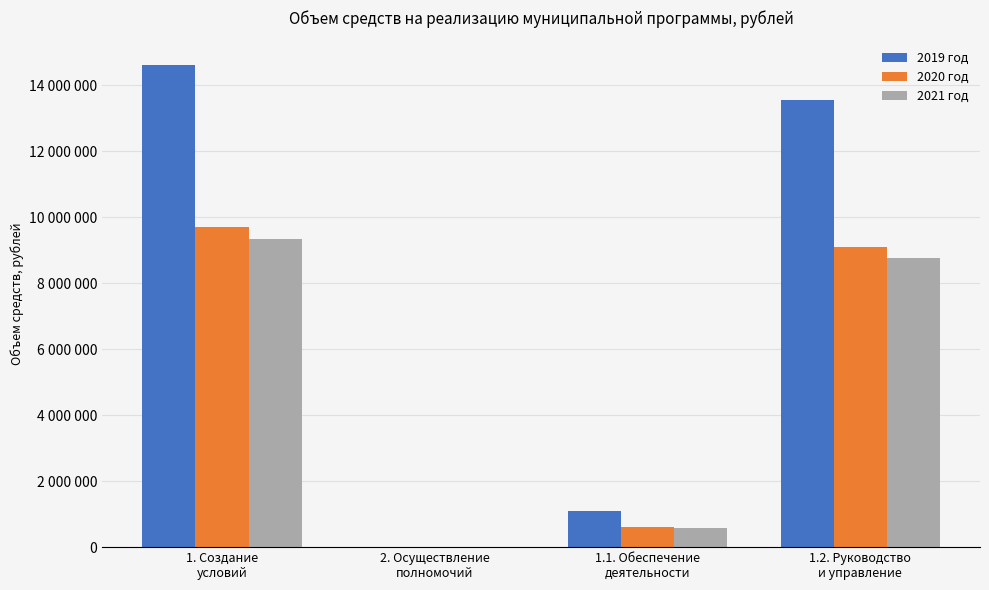

At which label does 2019 год reach its peak?

1. Создание
условий